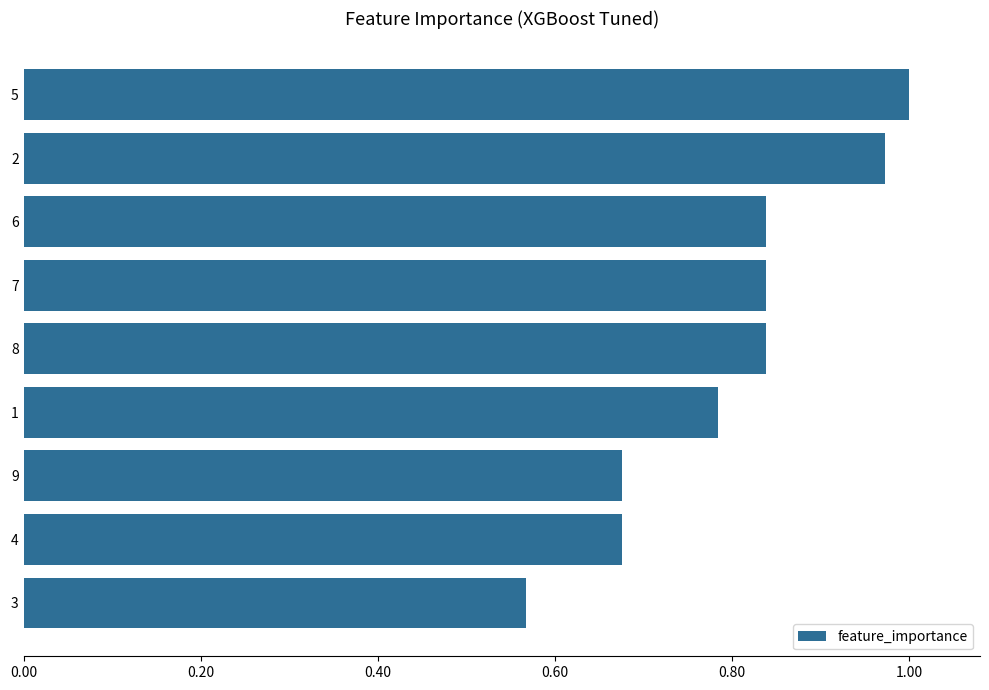

How many bars are there in total?

9